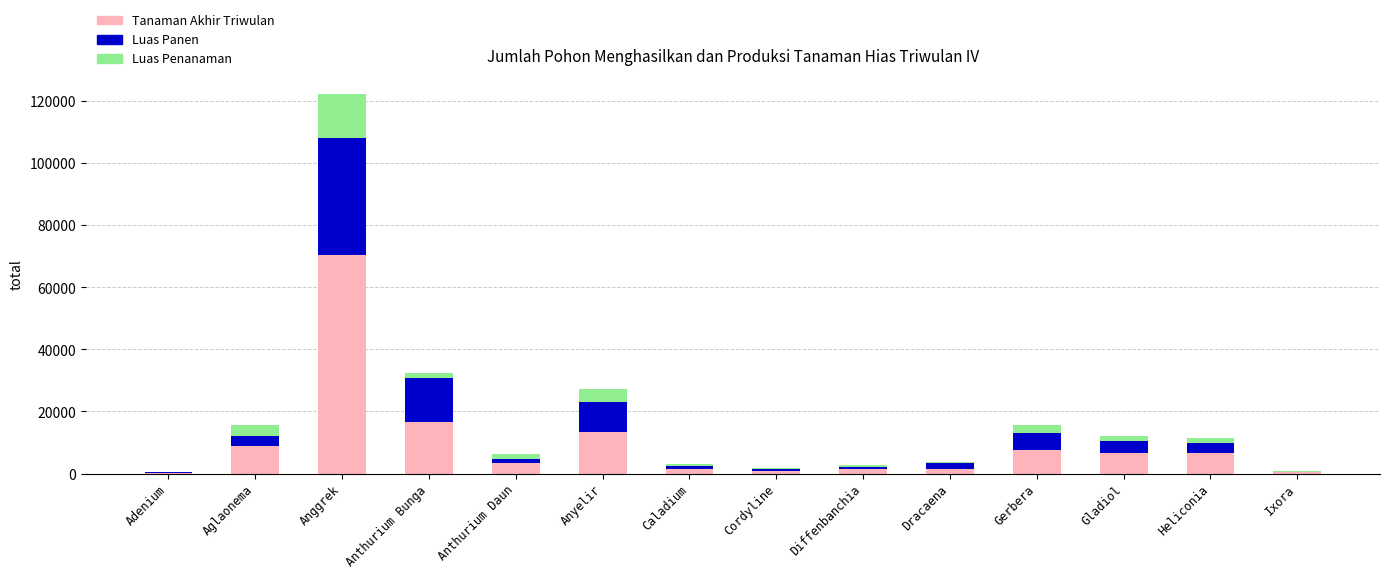

Is it true that Tanaman Akhir Triwulan equals 7611 at Gerbera?

True